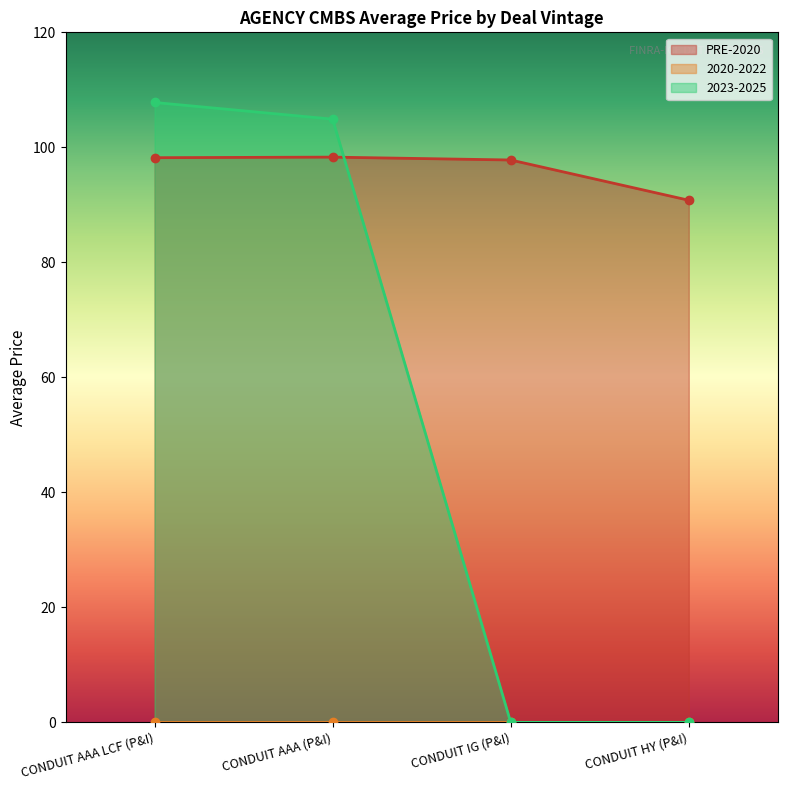

Where is 2023-2025 nearest to the value 53?

CONDUIT AAA (P&I)